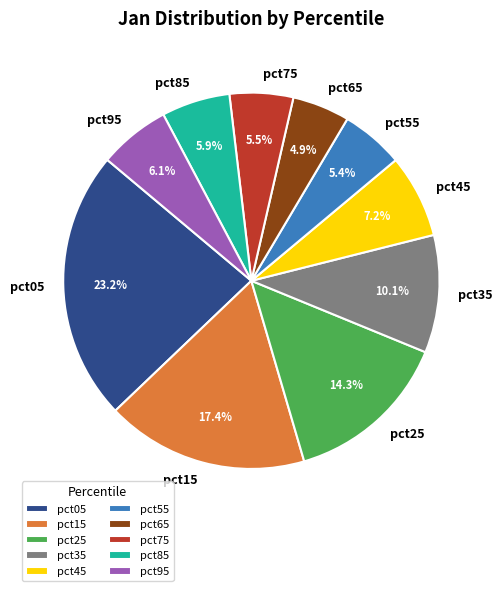

To the nearest percent, what portion does pct65 represent?

5%